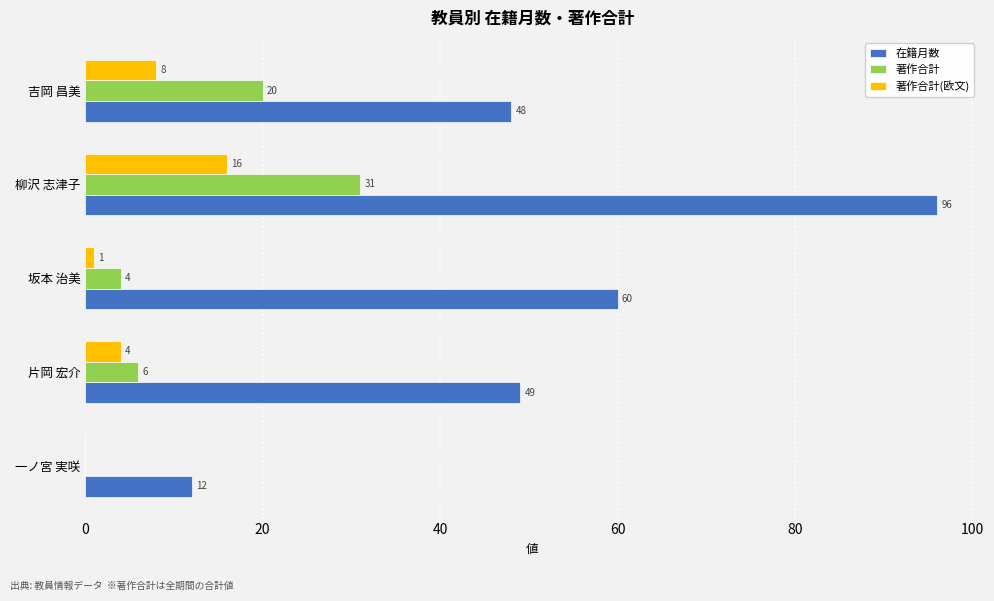

How many data points does each series have?

5